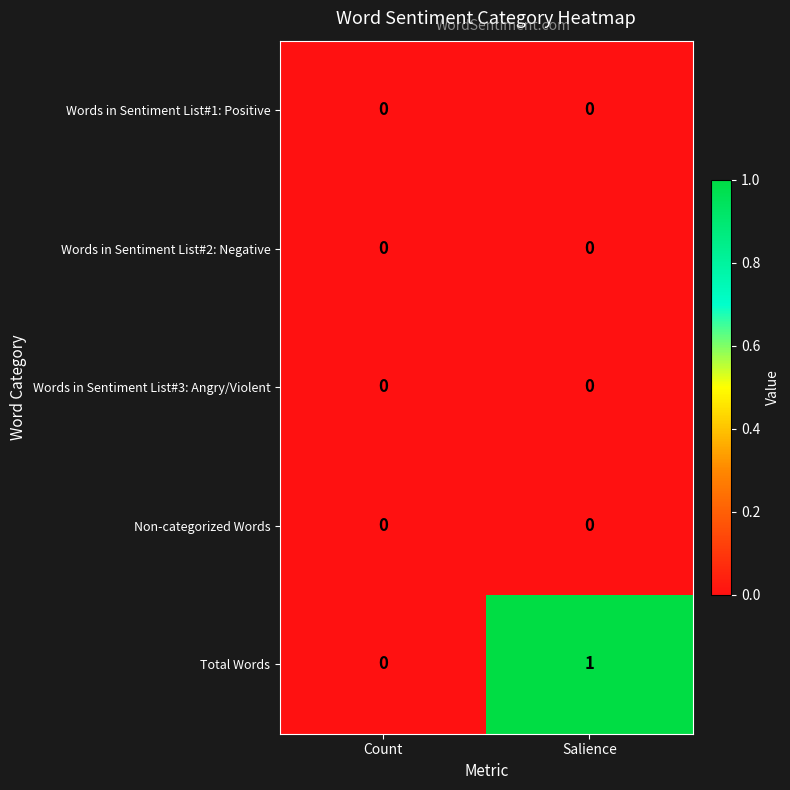

Which series has the largest total across all categories?

Total Words